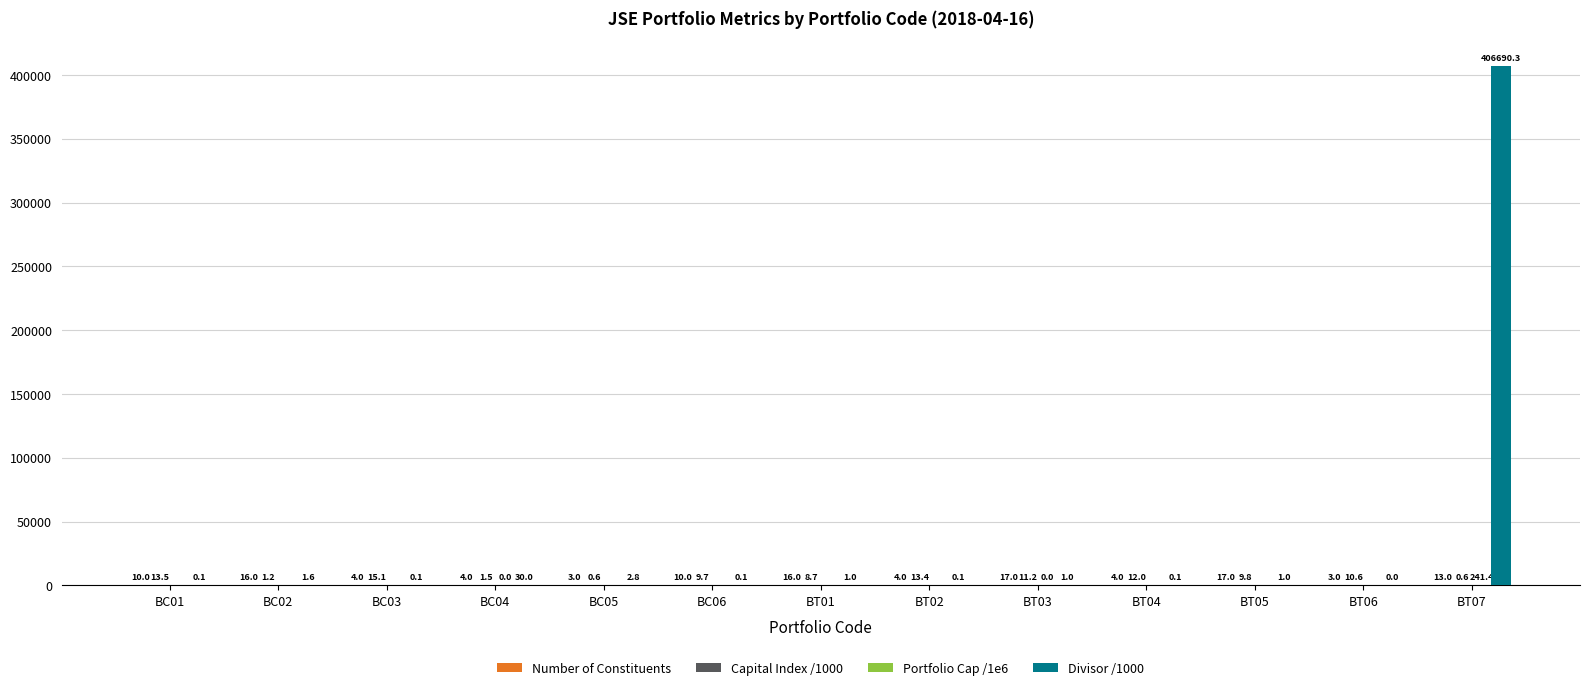

Which category has the highest value in the Divisor /1000 series?

BT07